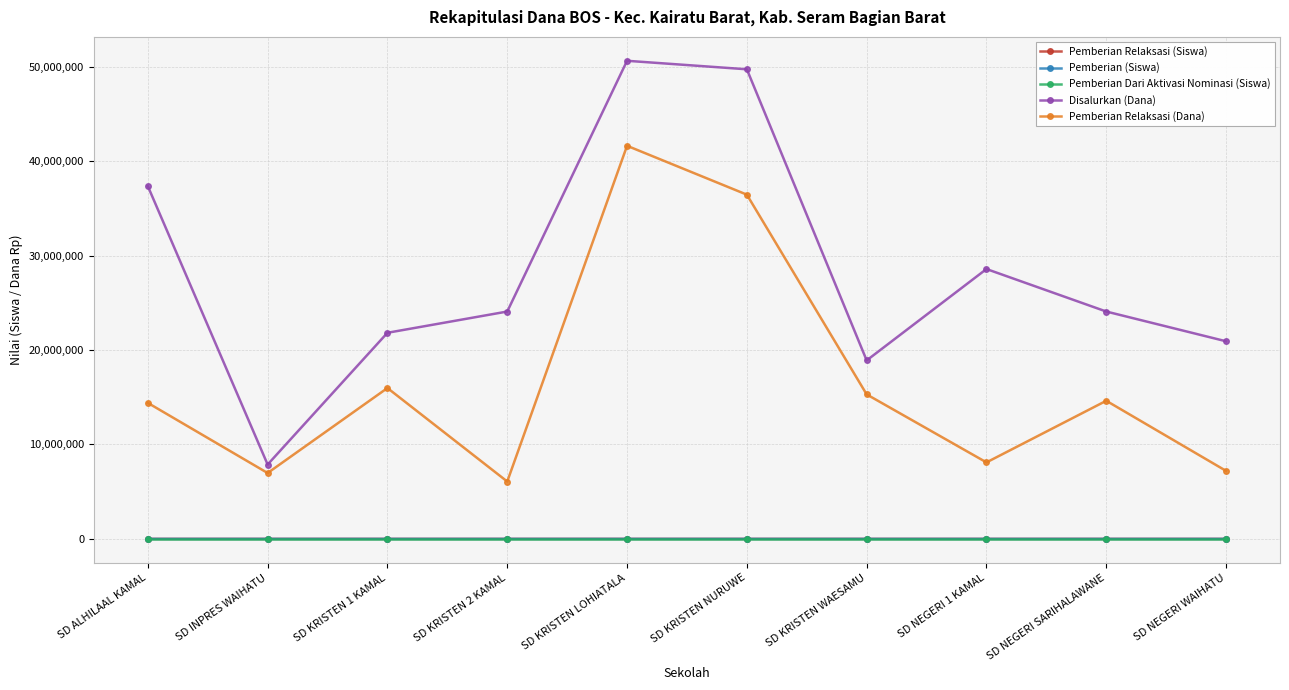

What is the highest value of the Pemberian Relaksasi (Siswa) series?

96